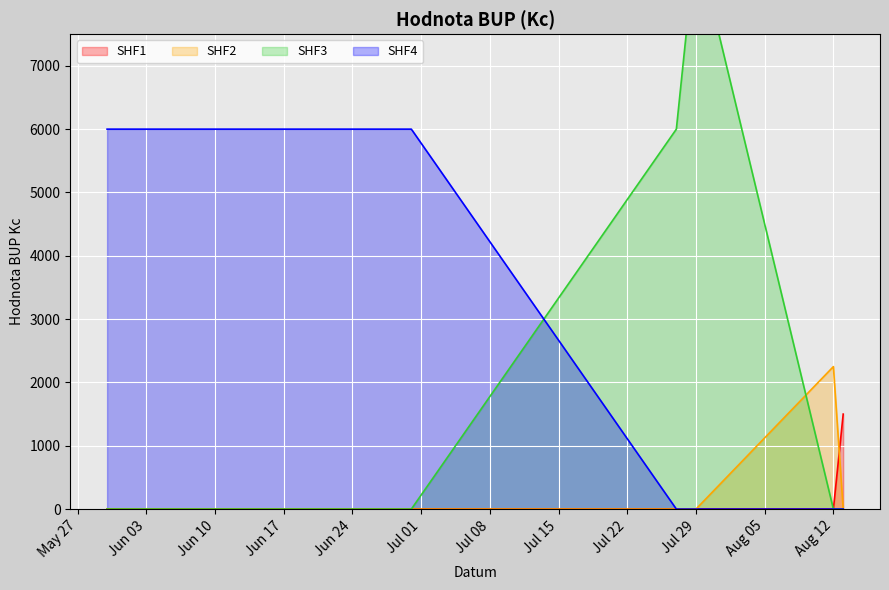

Where does the data first go above 3000?

2022-05-30